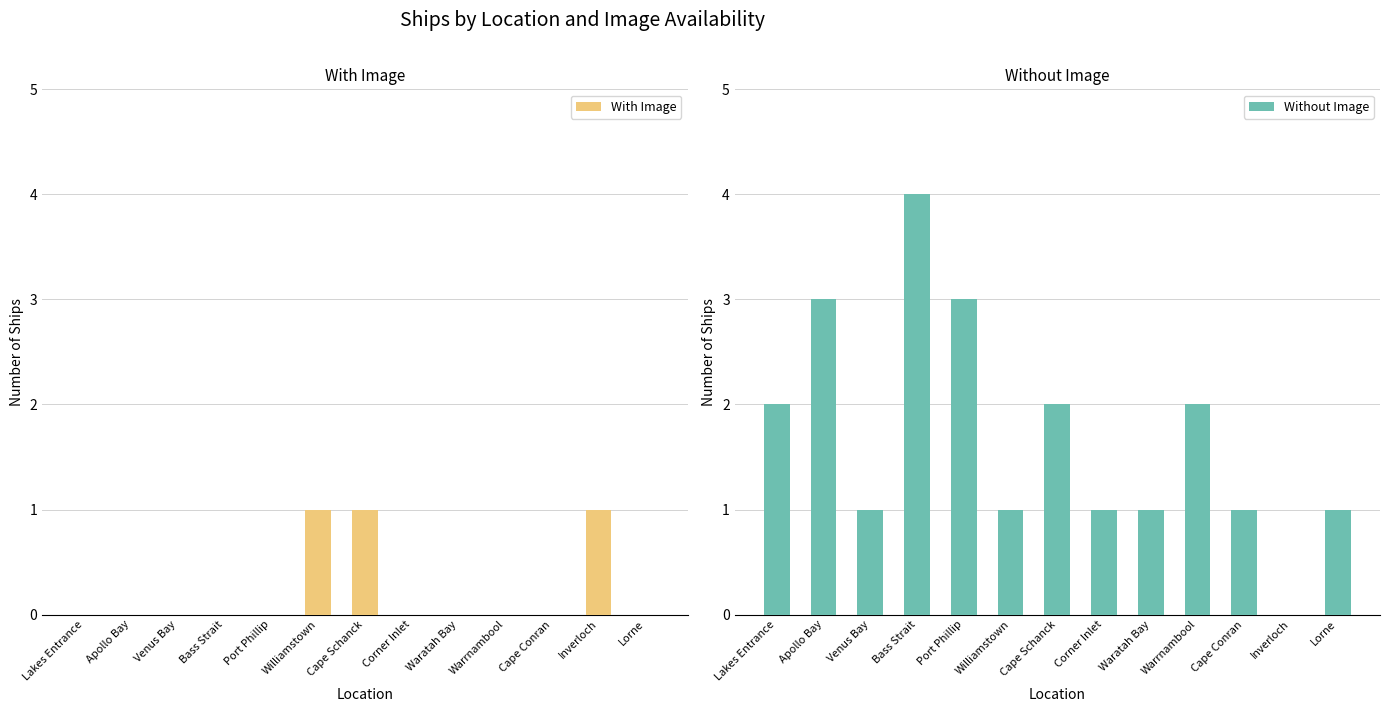

What position from the left is Williamstown?

6